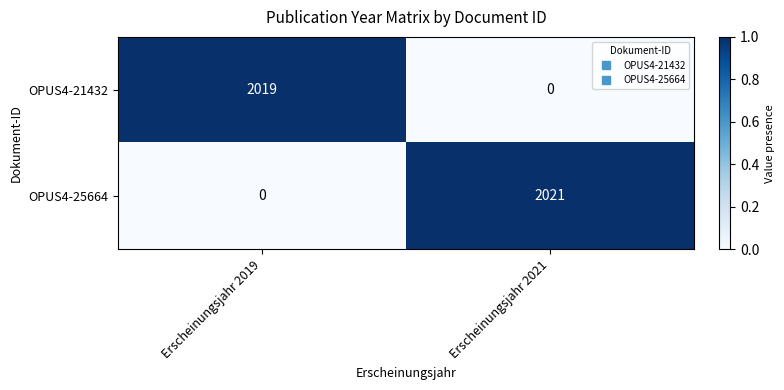

What is the total value across all series at Erscheinungsjahr 2019?

2019